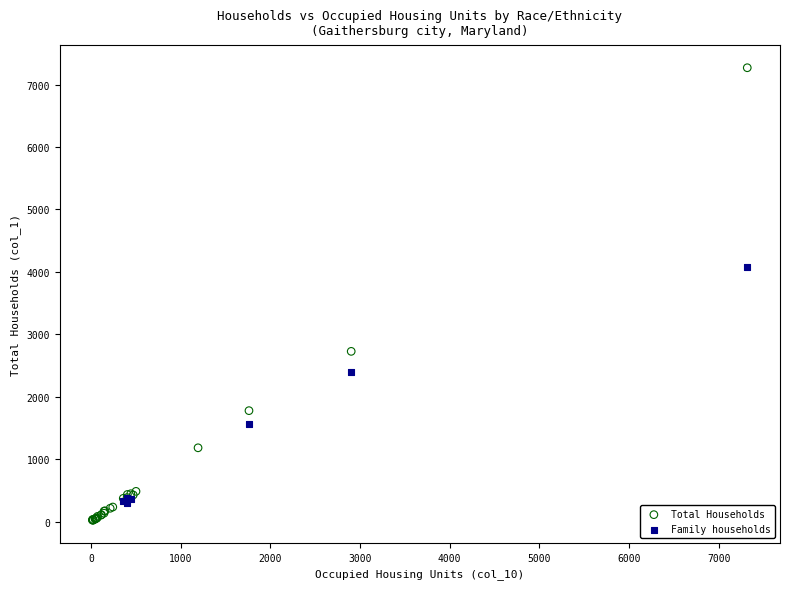

Which series contains the lowest Y value?

Total Households